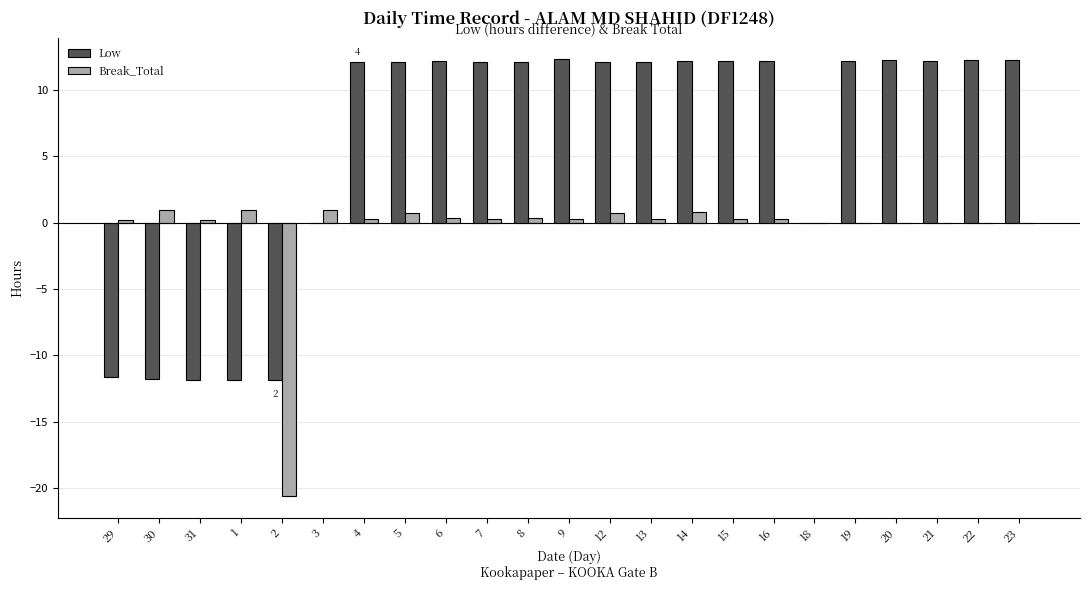

What is the total value across all series at 21?

12.2